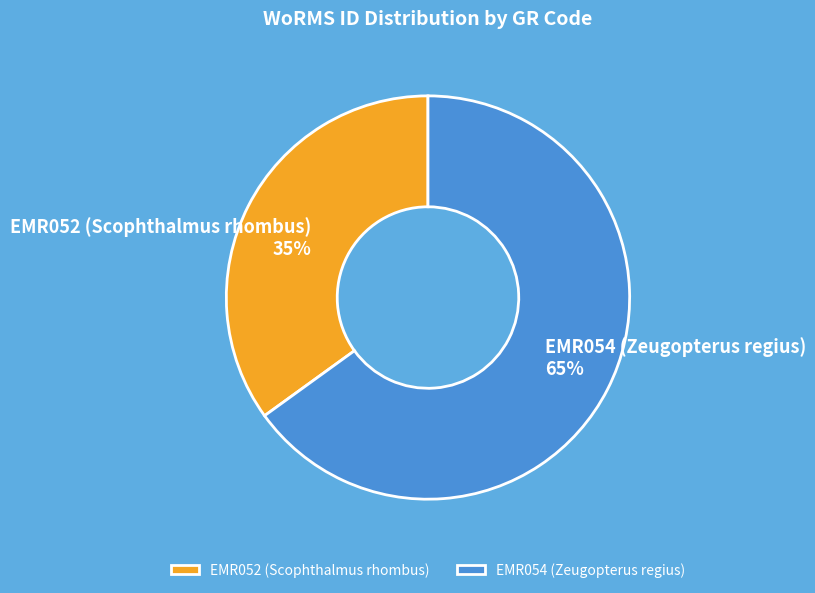

Does any single category account for the majority?

Yes